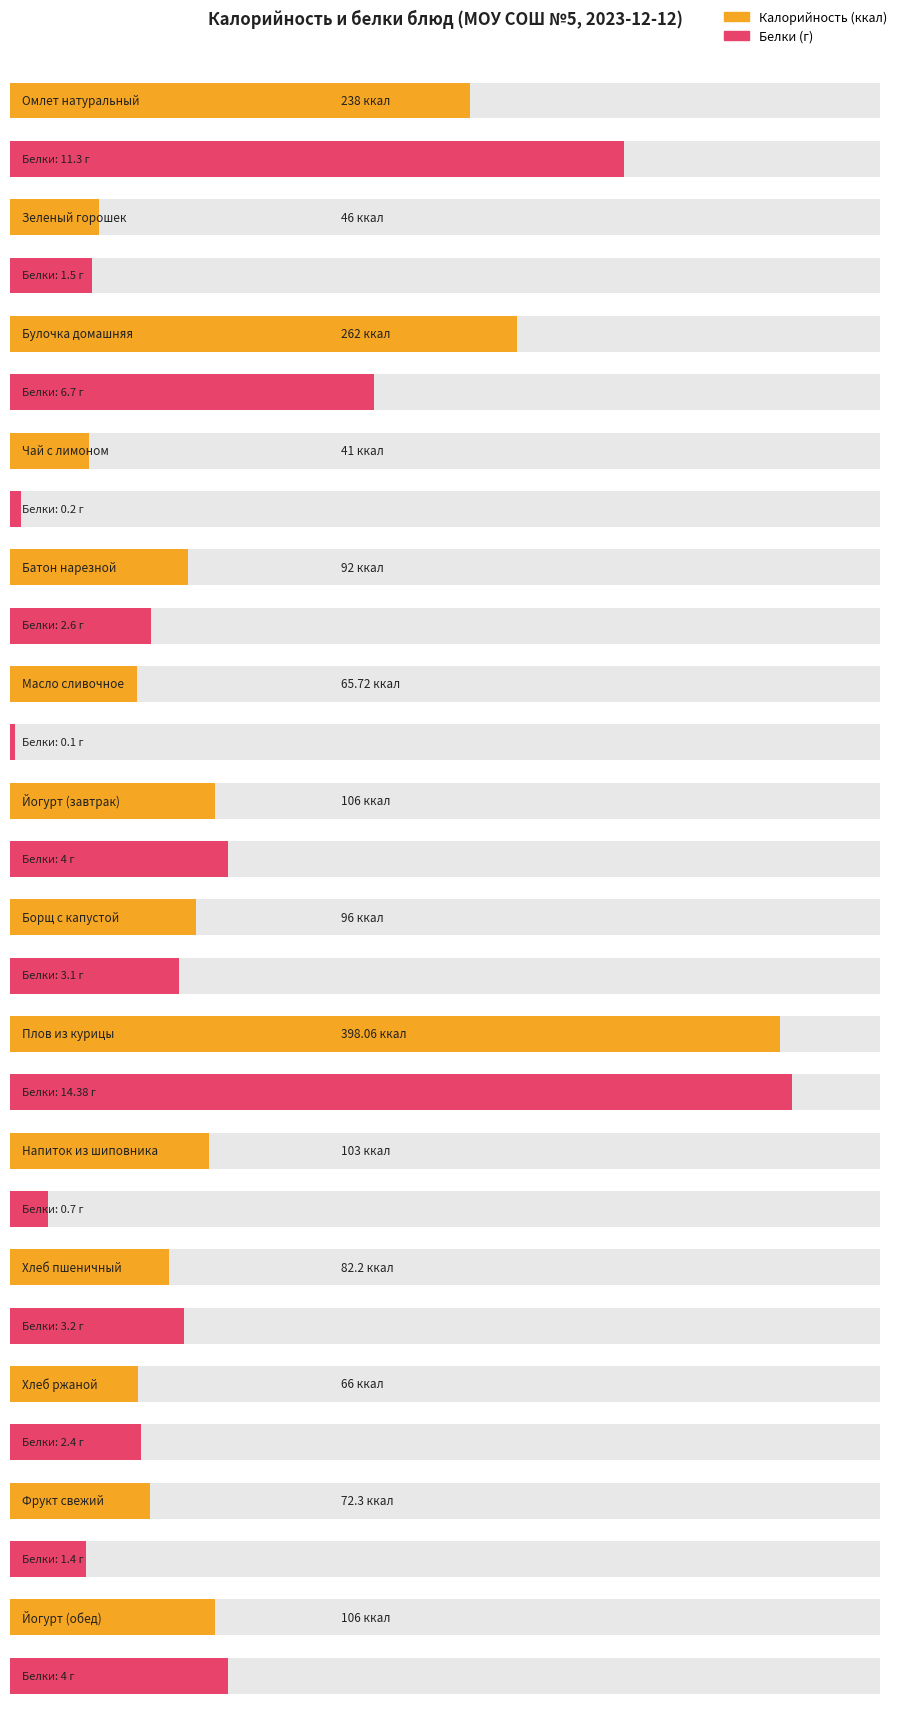

What is the difference between the highest and lowest values at Хлеб ржаной?

63.6